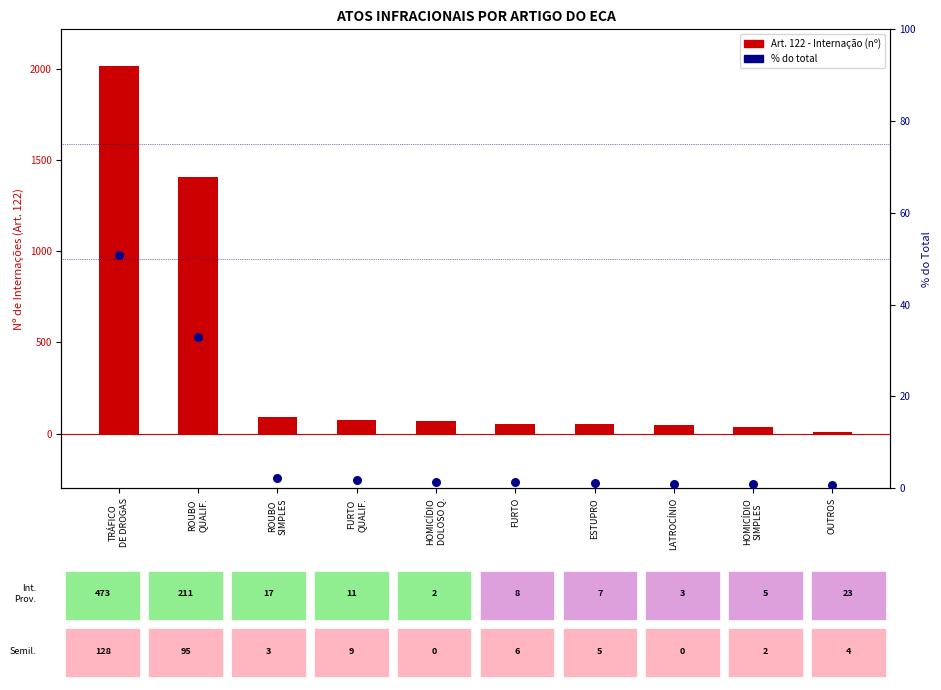

Is the value of Art. 122 - Internação at HOMICÍDIO
SIMPLES greater than the value of % do total at OUTROS?

Yes